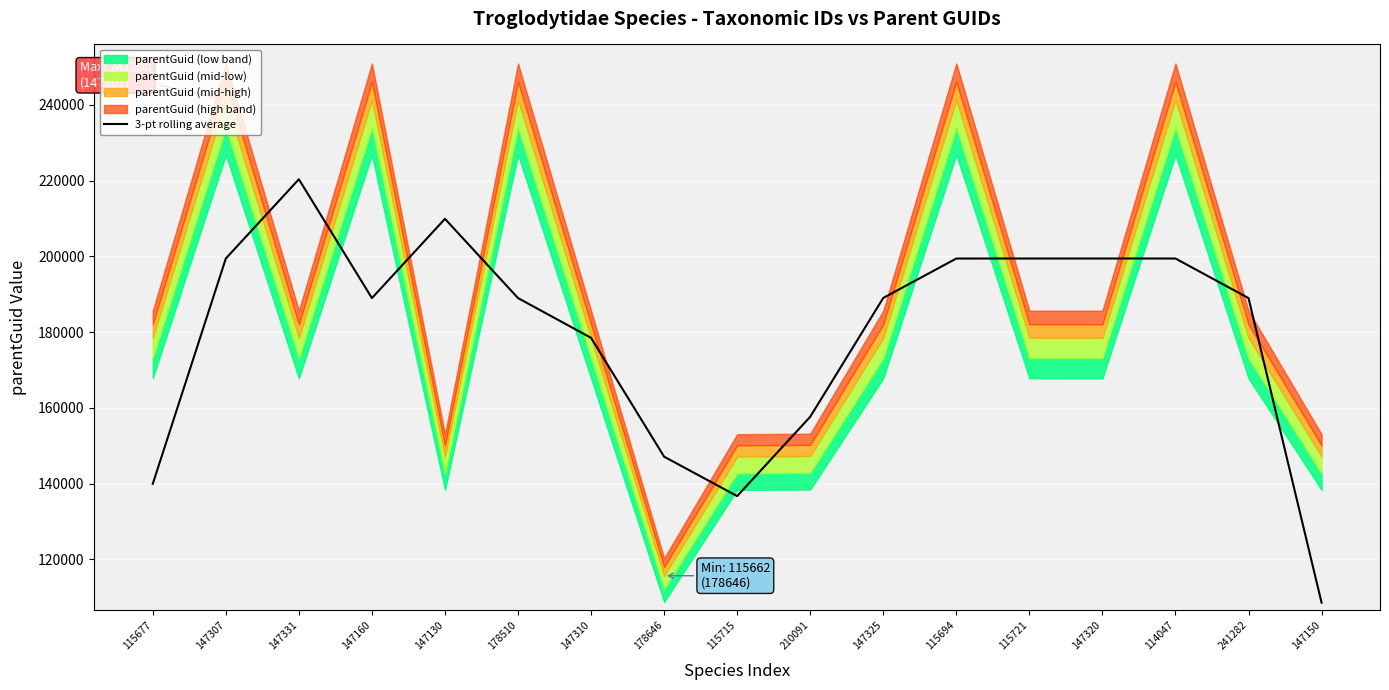

Does the chart display data point markers on the line(s)?

No